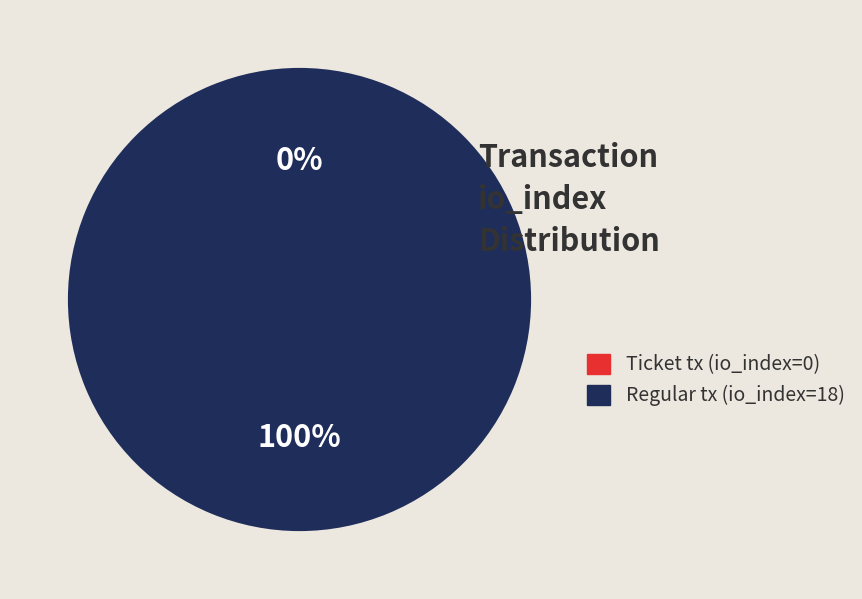

Which slice represents more than half of the pie?

Regular tx (io_index=18)